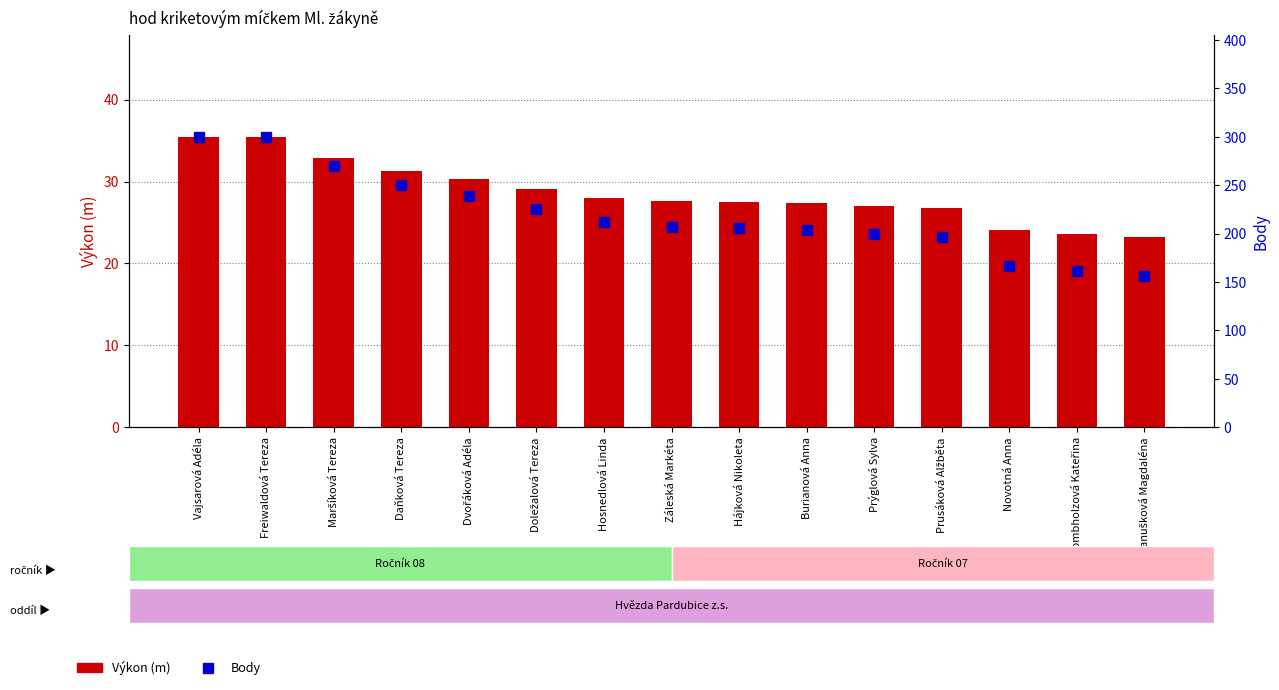

Between Daňková Tereza and Panušková Magdaléna, which series saw the biggest shift?

Body